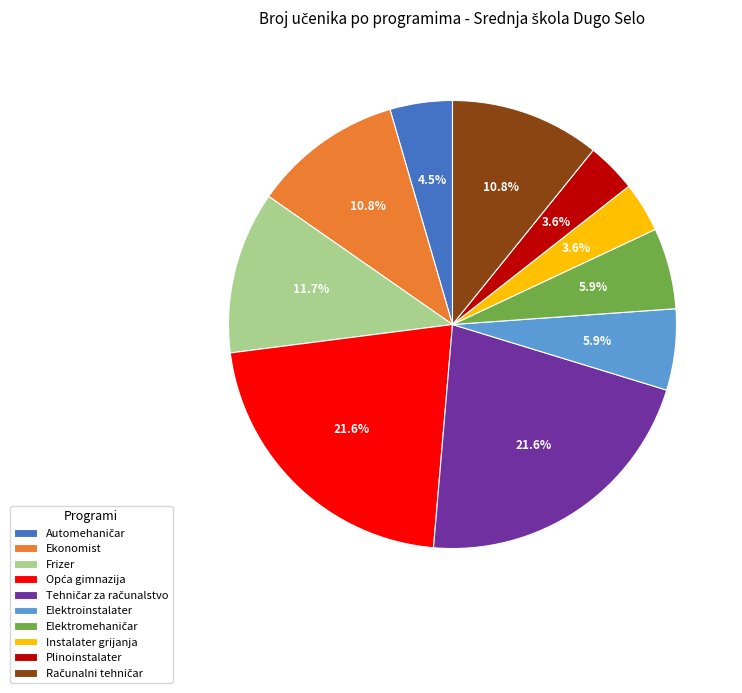

Combined, what portion of the pie is Frizer and Plinoinstalater?

15.3%